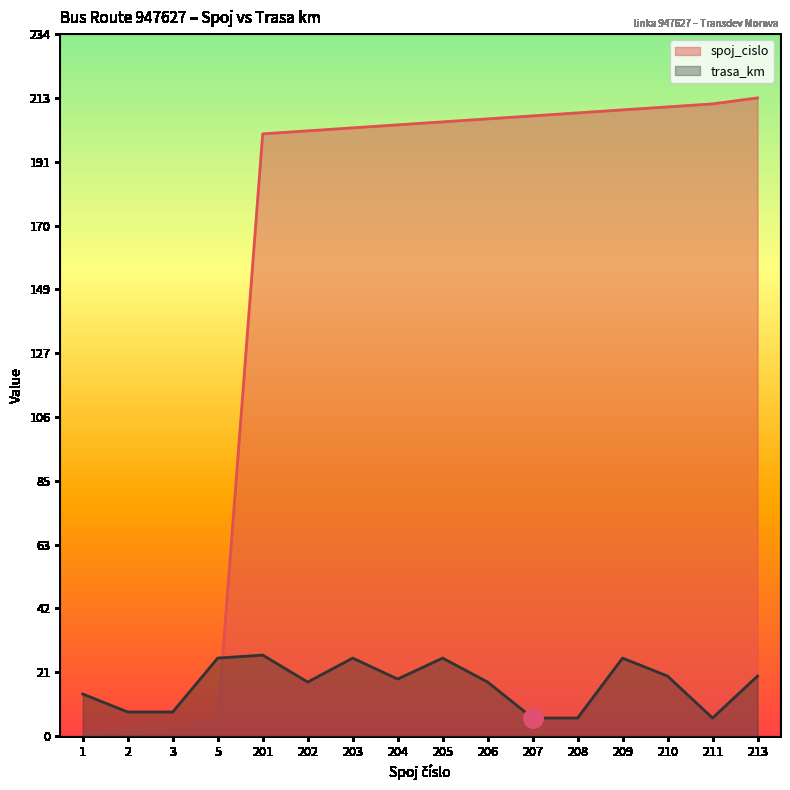

What are all the series names shown in the legend?

spoj_cislo, trasa_km